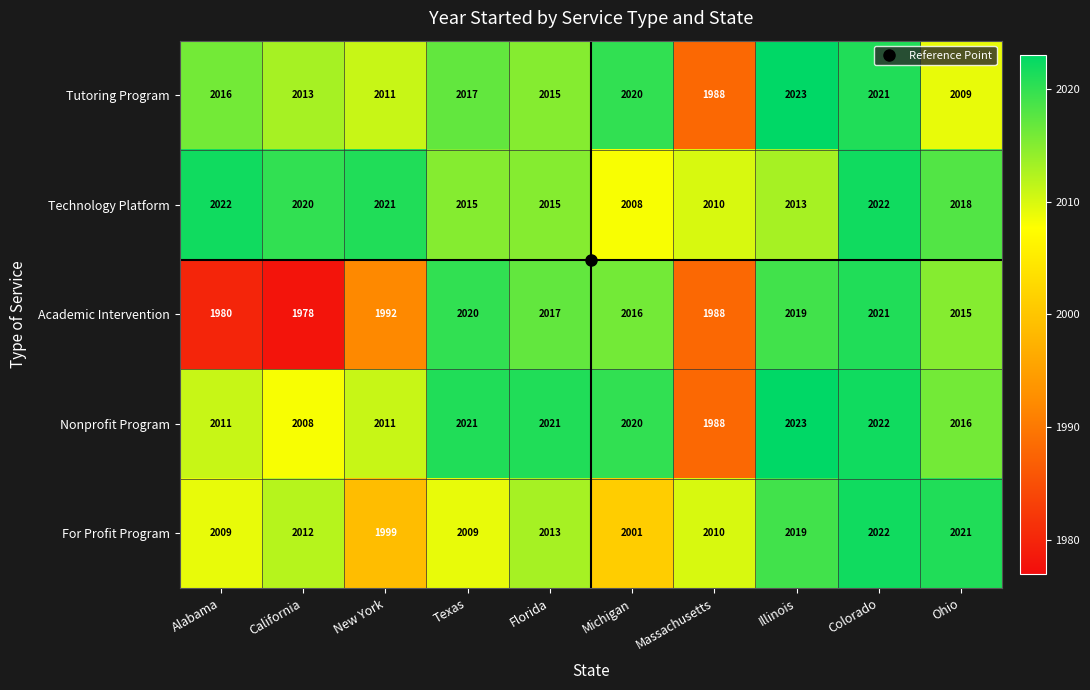

What is the sum of all Nonprofit Program values?

20141